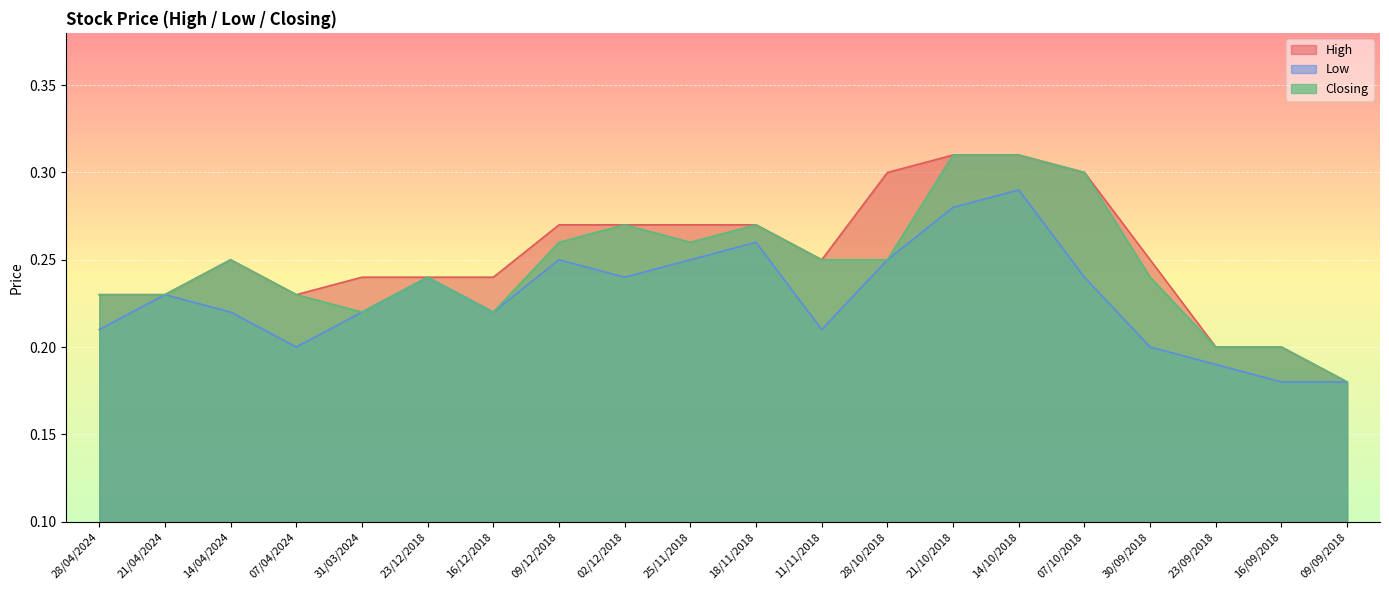

What are all the series names shown in the legend?

High, Low, Closing